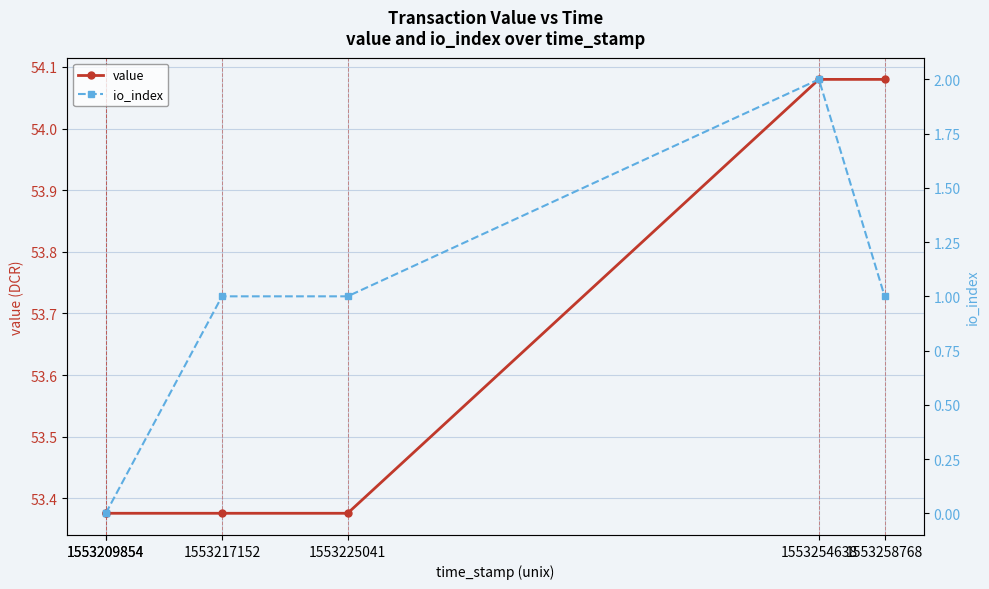

Reading left to right, transcribe all the data shown in this chart.

value: 53.4	53.4	53.4	53.4	54.1	54.1
io_index: 0.0	0.0	1.0	1.0	2.0	1.0